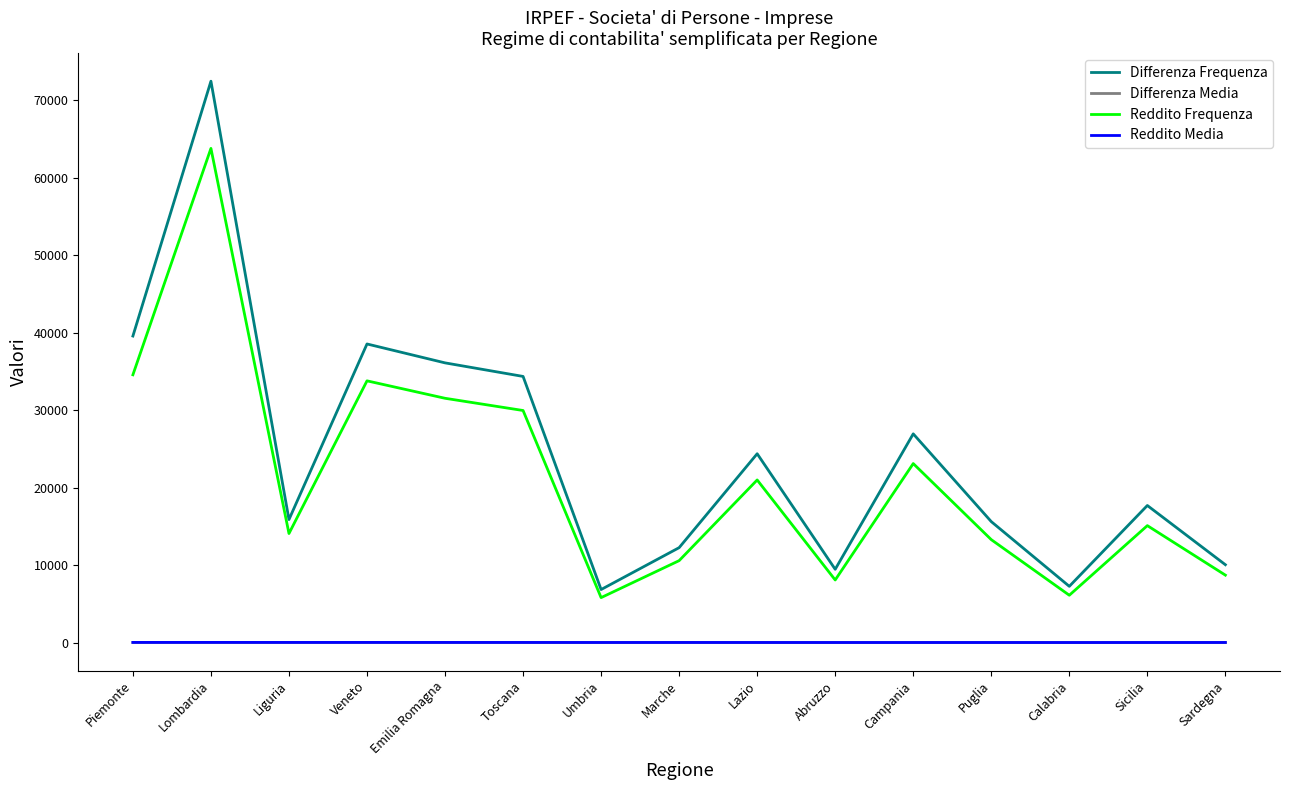

True or false: Differenza Media and Differenza Frequenza intersect in this chart.

False